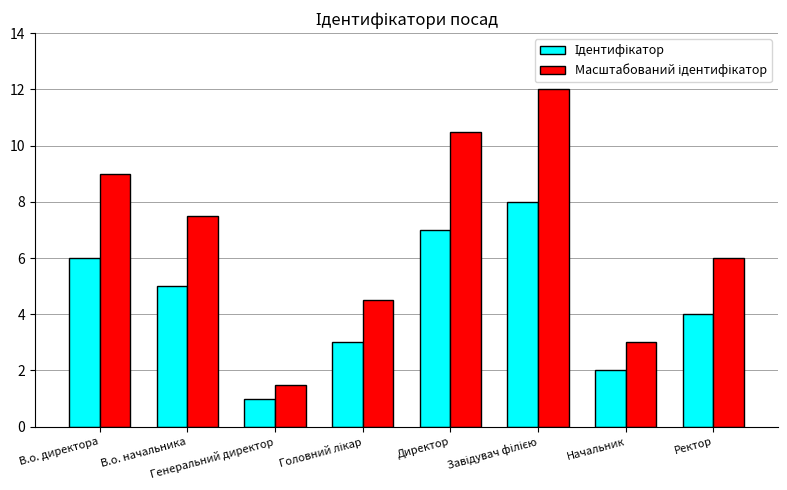

What is the smallest value displayed?

1.0